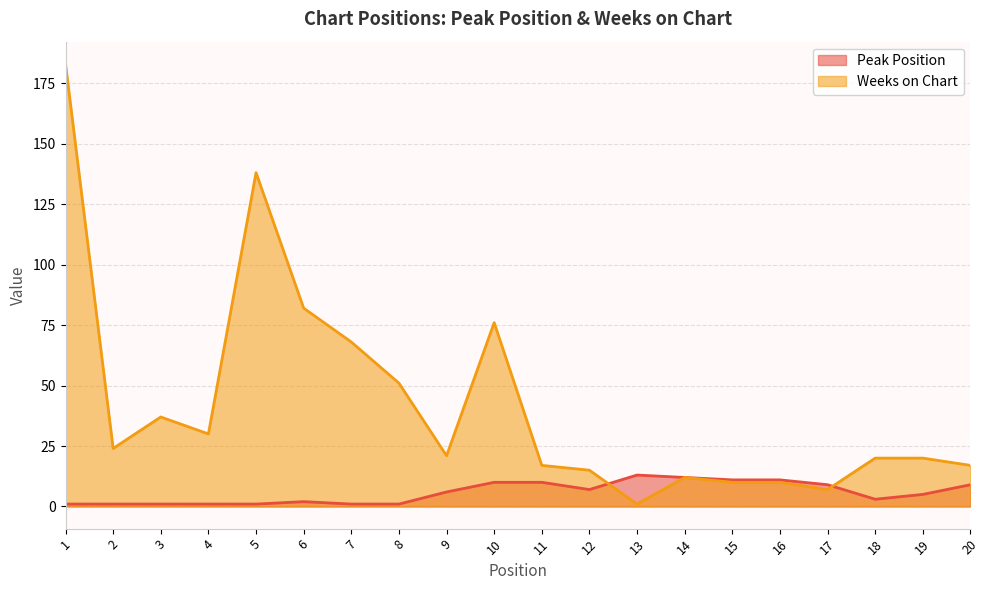

What is the sum of the Weeks on Chart values at 5 and 3?

175